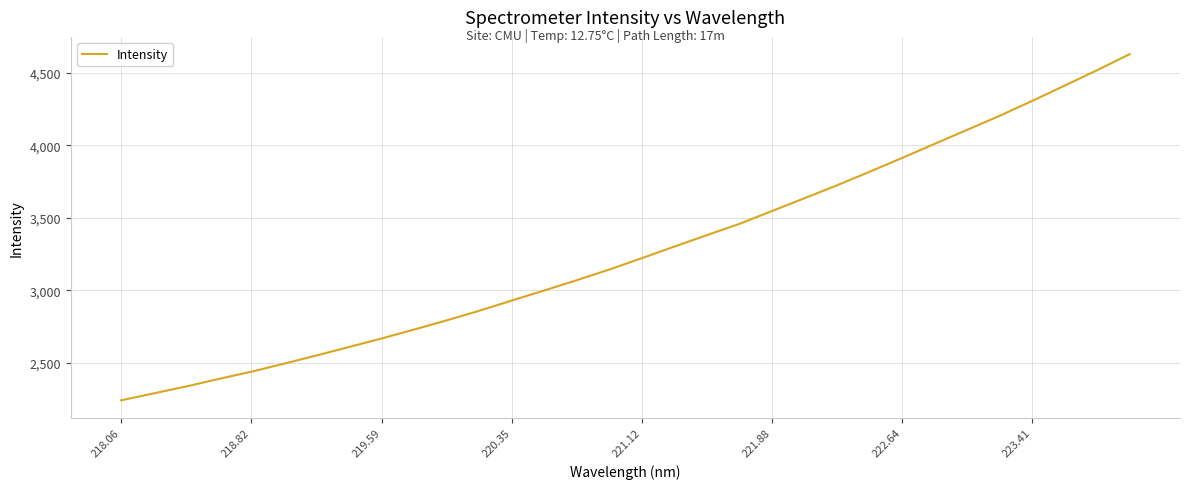

What is the difference between the maximum and minimum values?

2385.9